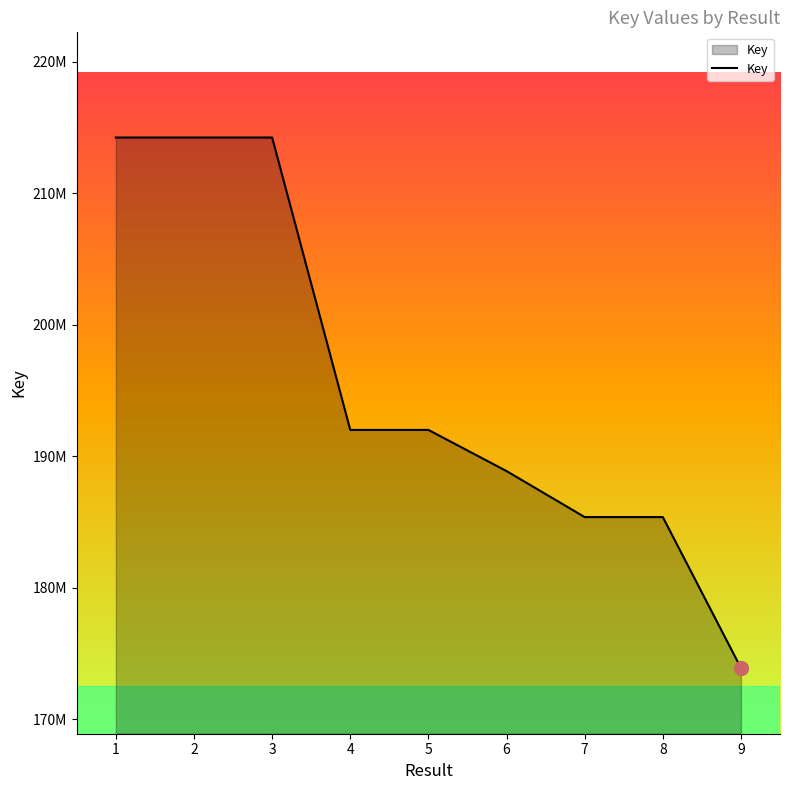

Is this an area chart (filled region under the line)?

Yes